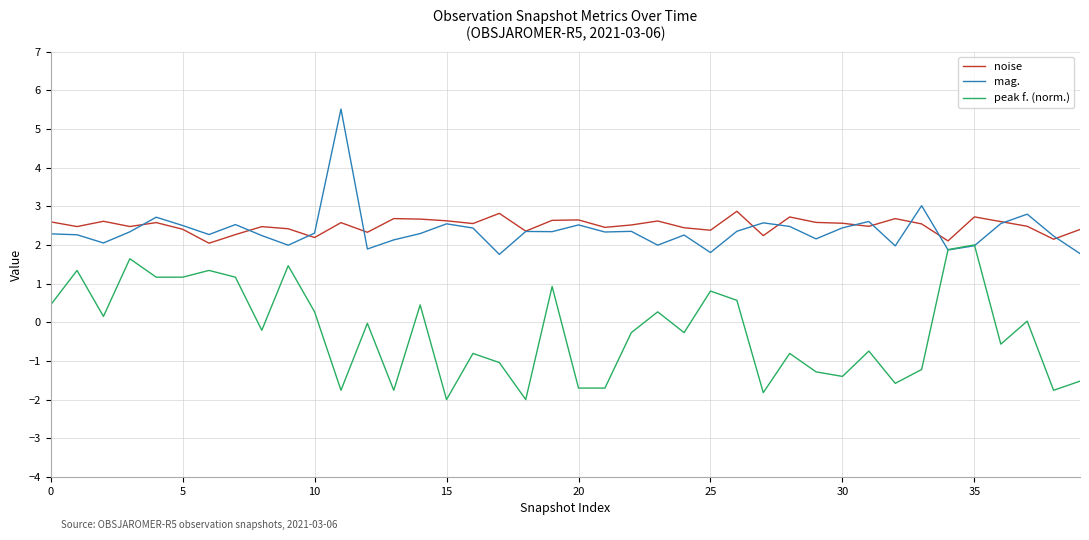

Rank the series by their maximum value, from highest to lowest.

mag., noise, peak f. (norm.)